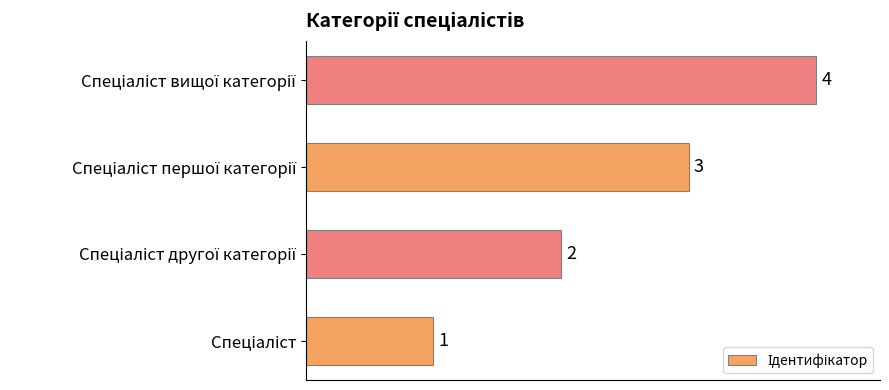

What is the maximum value shown in the chart?

4